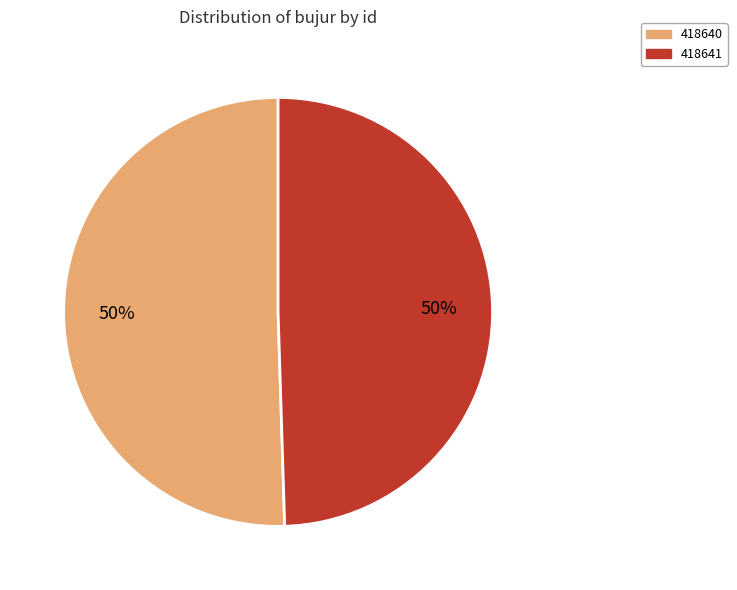

What is the largest slice in the pie chart?

418640